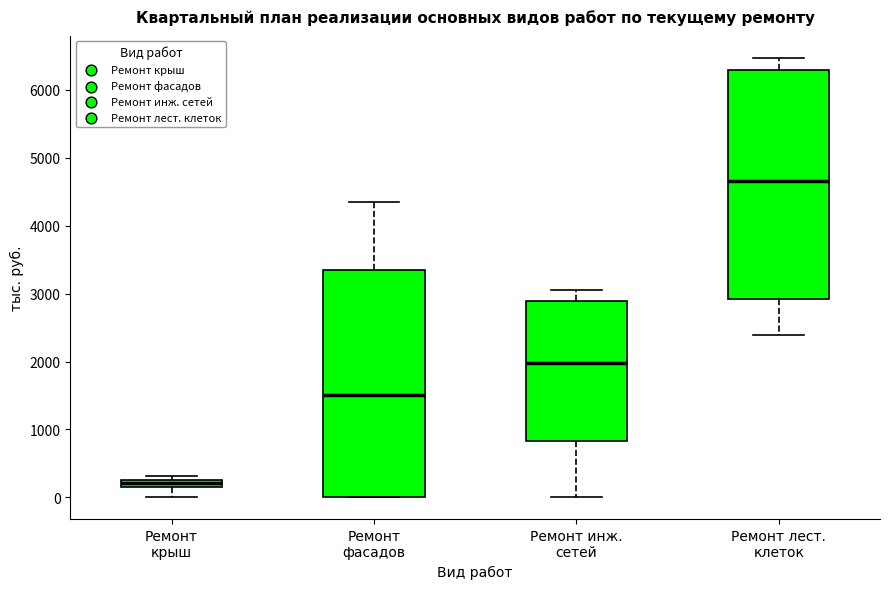

Where does the lower whisker of the box for Ремонт инж. сетей end on the y-axis? The values are not printed on the chart, so give them approximately, as read against the axis.

0